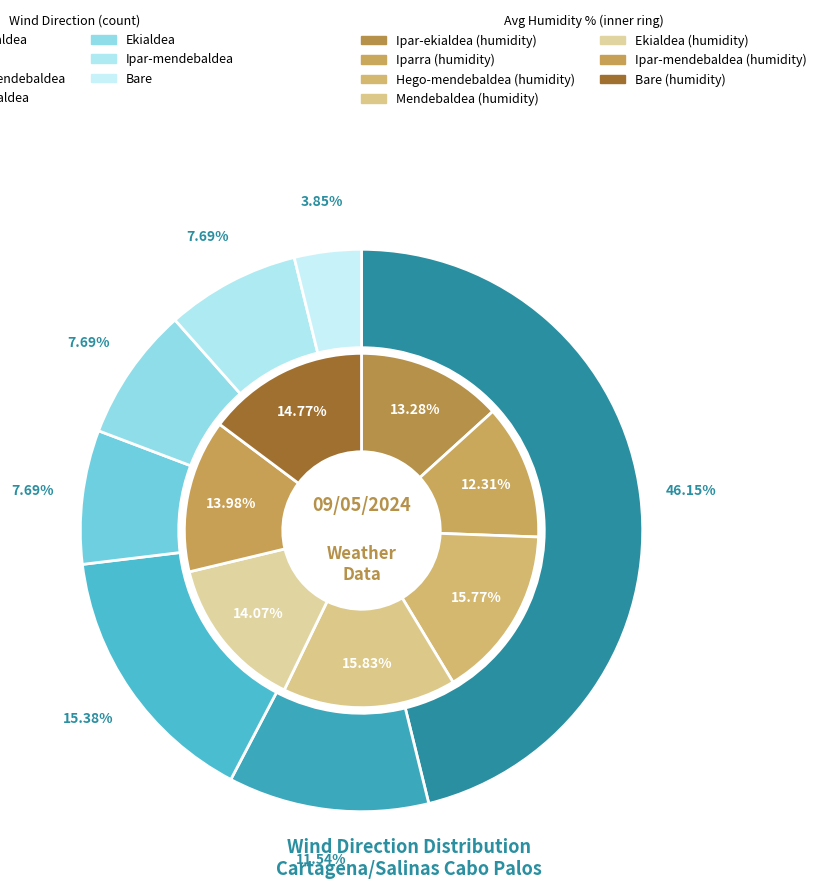

Does Ekialdea account for over 50% of the chart?

No